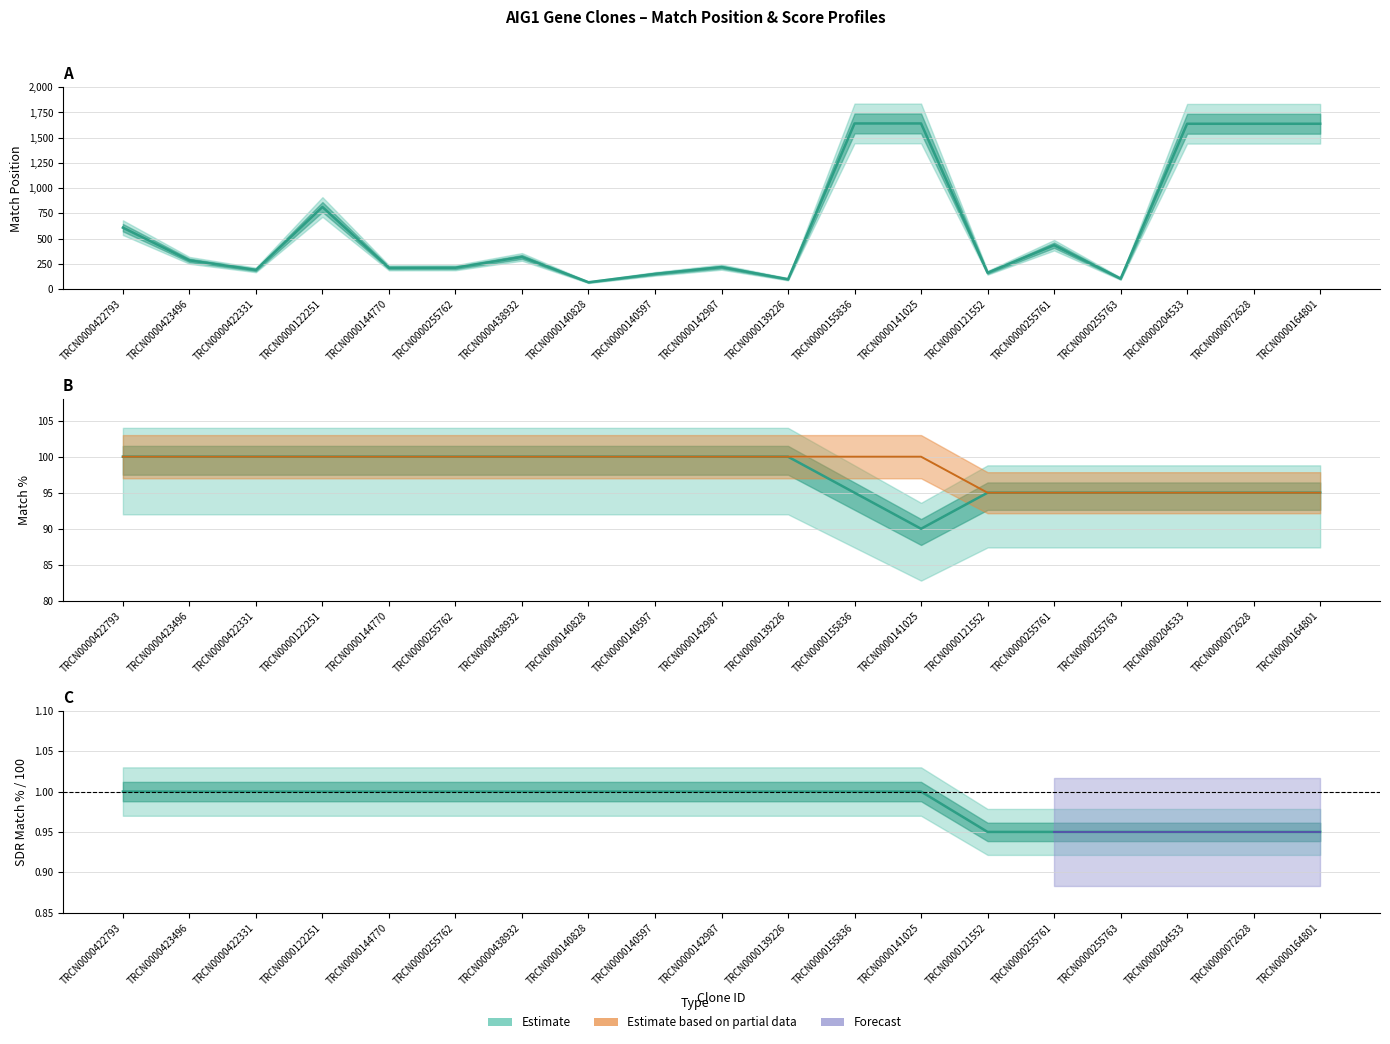

Which series ends up on top after the final intersection of SDR Match % and Match Position?

Match Position